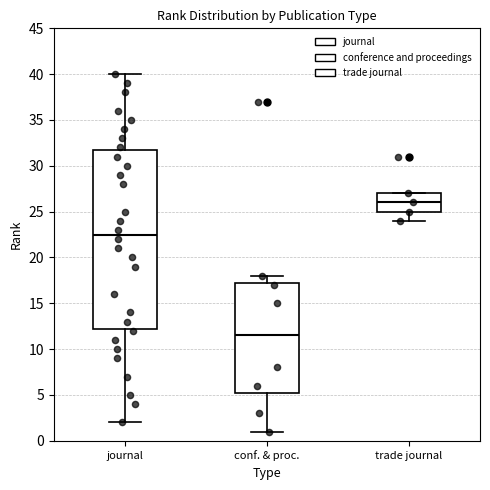

Which box is the tallest, from its lower edge to its upper edge?

journal